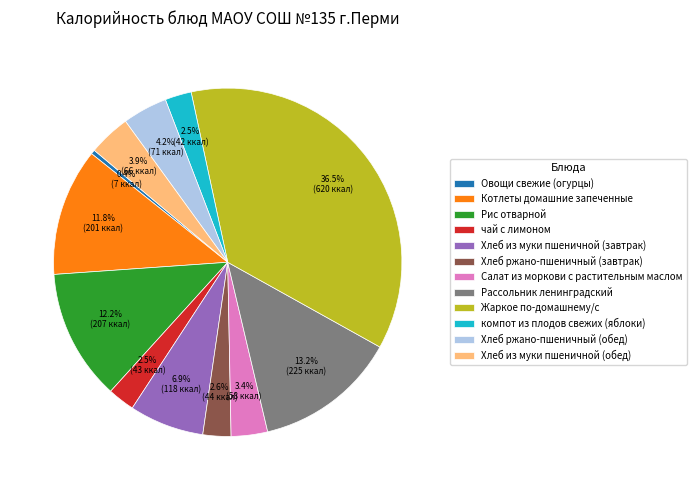

Count the number of slices in the pie.

12